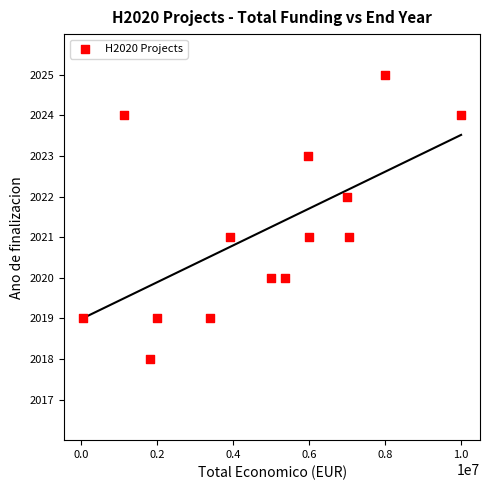

What is the range of X values (max minus min)?

9946280